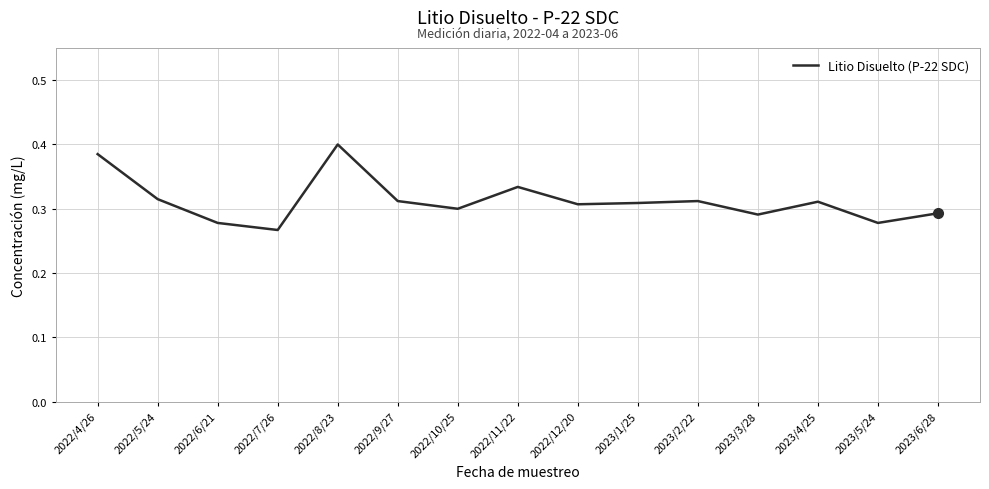

How many lines are shown in the chart?

1